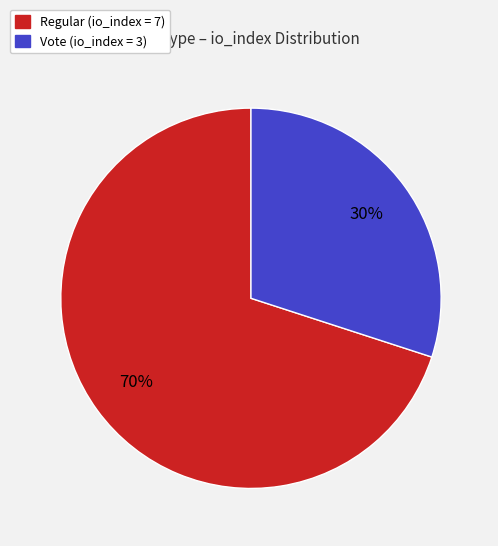

How many segments does this pie chart have?

2